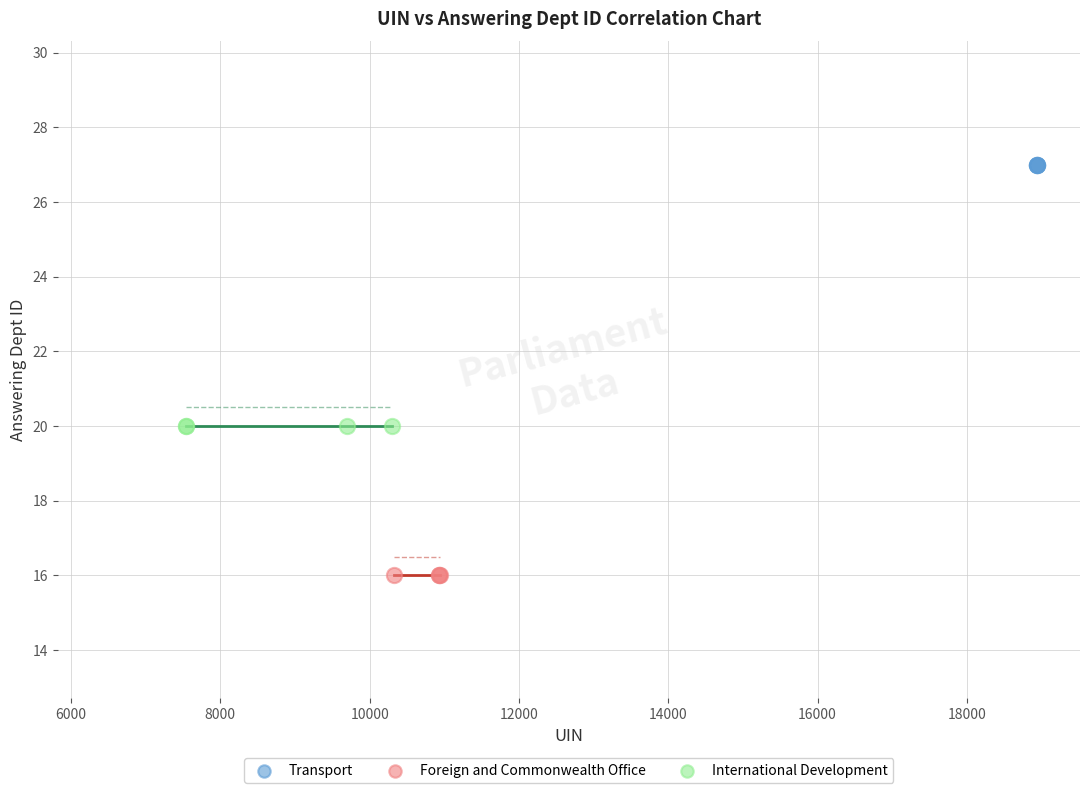

Which series contains the lowest Y value?

Foreign and Commonwealth Office